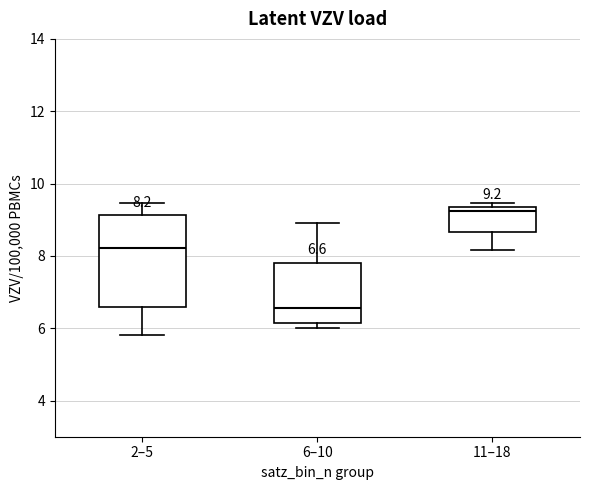

Comparing the boxes themselves (not the whiskers), which one is the tallest?

2–5